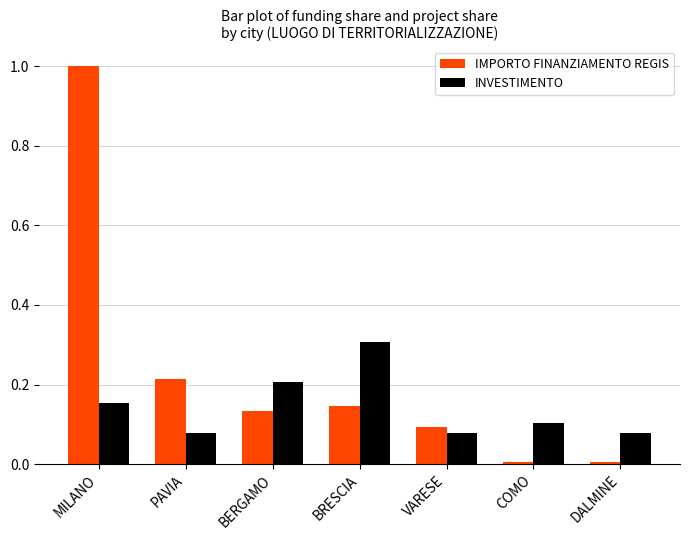

At which category is the sum across all series the highest?

MILANO